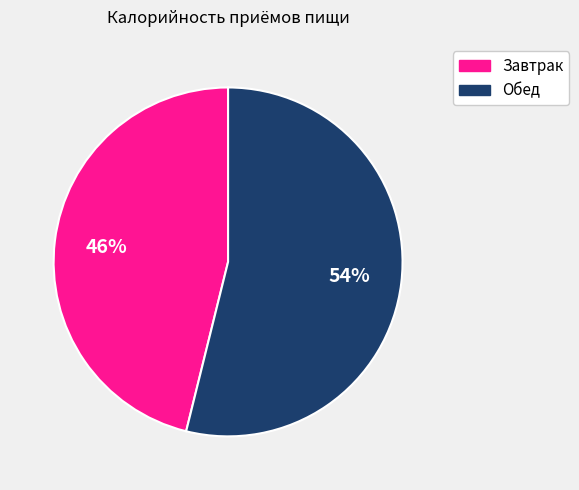

True or false: Завтрак accounts for 46% of the total.

True